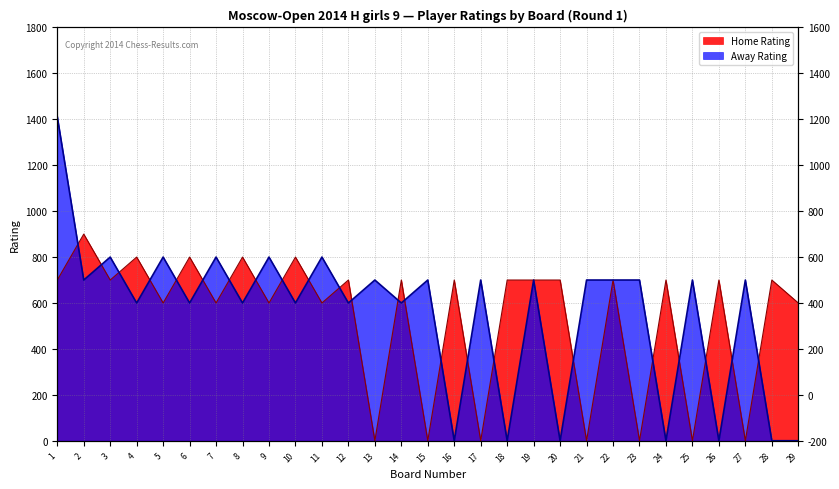

List the series in order of their peak value, lowest first.

Home Rating, Away Rating